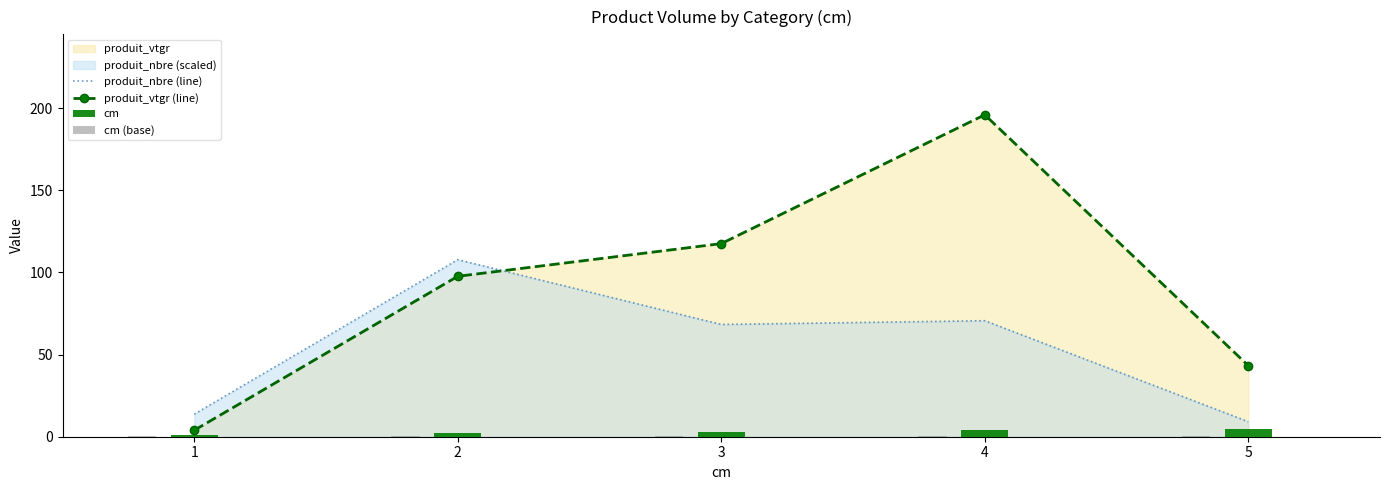

Reading left to right, extract all data points from this chart.

produit_nbre (line): 13.7	107.8	68.3	70.6	9.2
produit_vtgr (line): 3.9	97.7	117.6	196.0	43.3
cm: 1.0	2.0	3.0	4.0	5.0
cm (base): 0.3	0.5	0.4	0.3	0.2